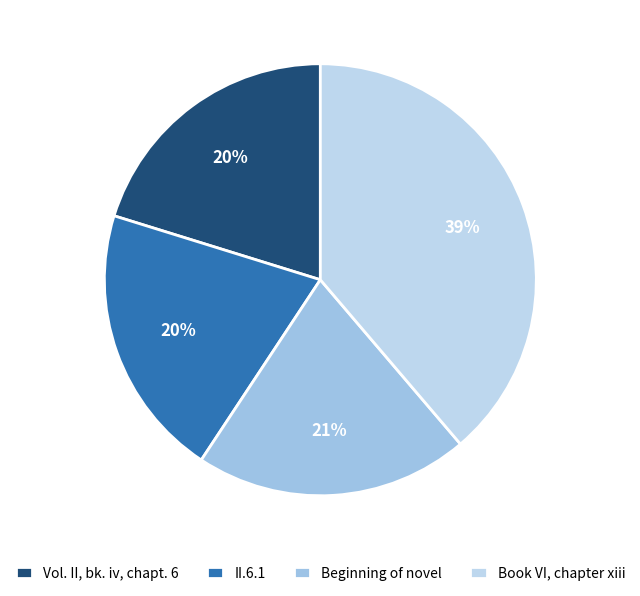

How many slices are in this pie chart?

4